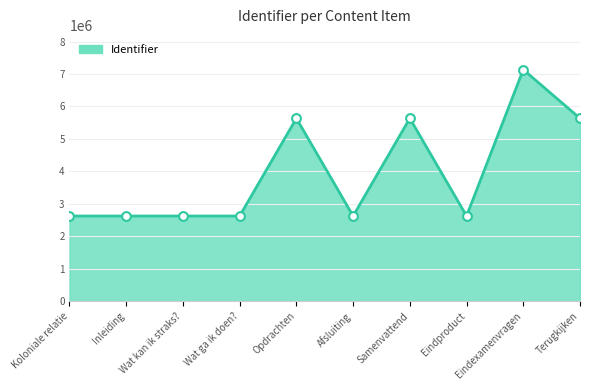

What is the change in value from Samenvattend to Eindproduct?

-3009463